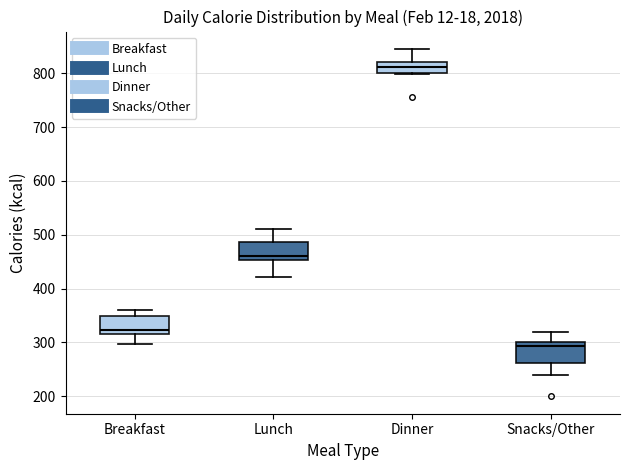

Reading left to right, read every box against the y-axis: the position of its median line, the range the box covers, and the ends of its whiskers. The values are not printed on the chart, so give them approximately, as read against the axis.

Breakfast: median 320 (just above the box's lower edge), box 320 to 350, whiskers 300 to 360
Lunch: median 460, box 450 to 490, whiskers 420 to 510
Dinner: median 810, box 800 to 820, whiskers 800 to 850
Snacks/Other: median 290, box 260 to 300, whiskers 240 to 320